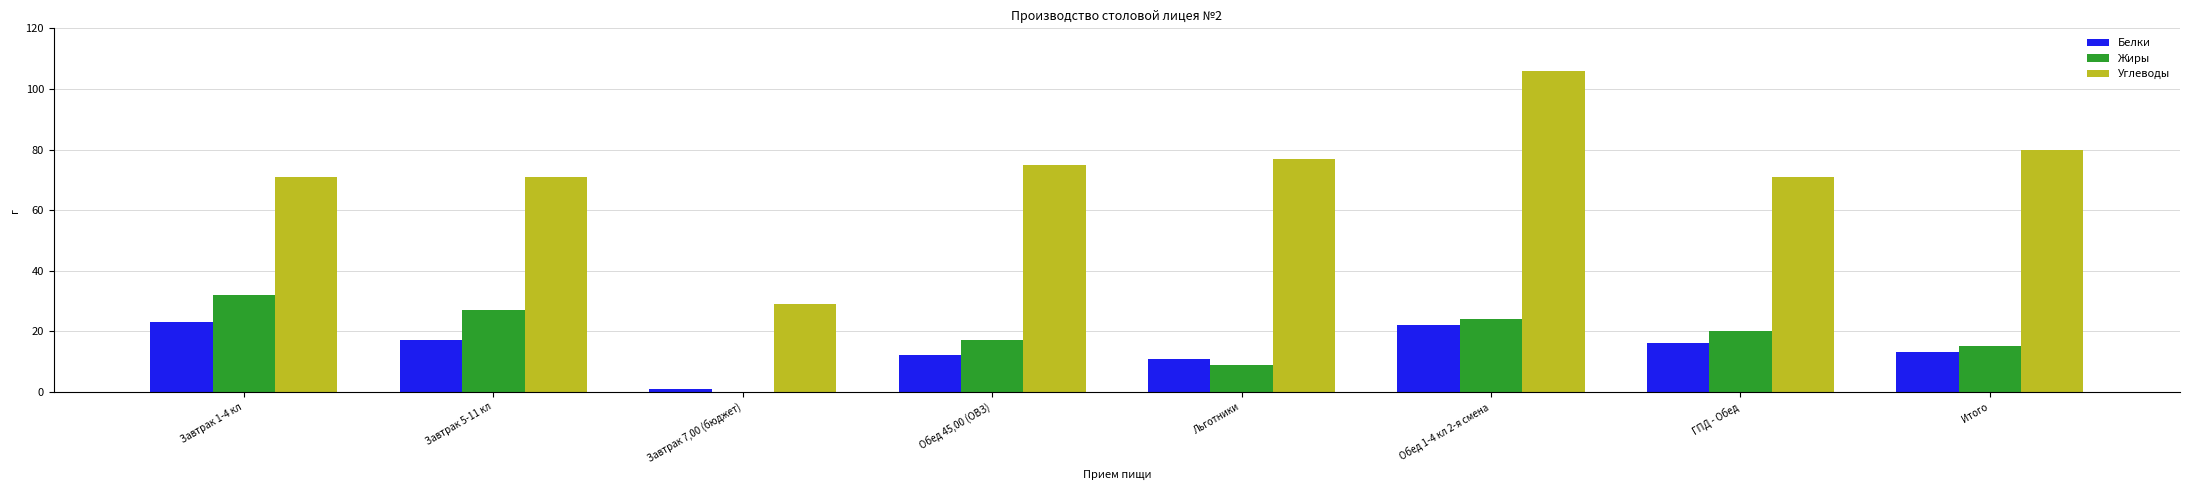

Which category has the highest value in the Белки series?

Завтрак 1-4 кл